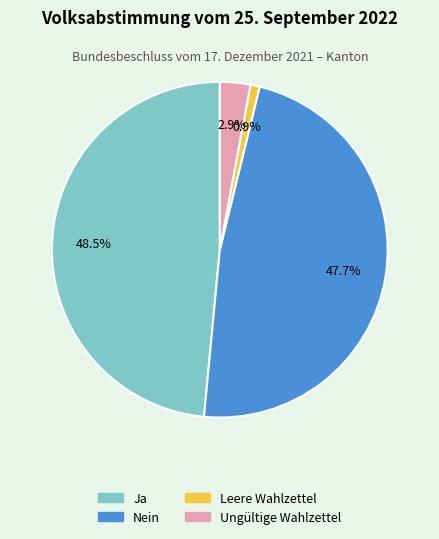

Which slice is the largest?

Ja